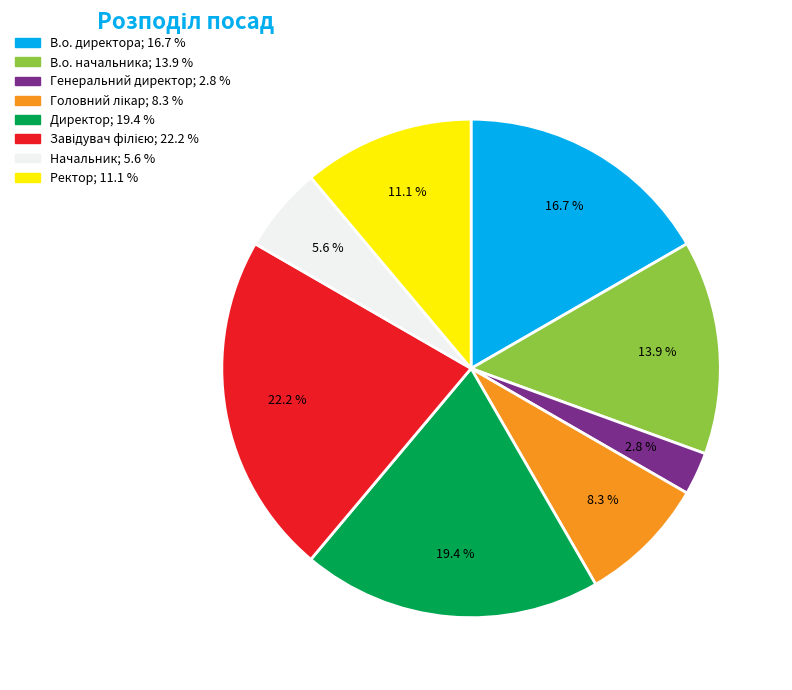

Which category has the smallest portion of the pie?

Генеральний директор